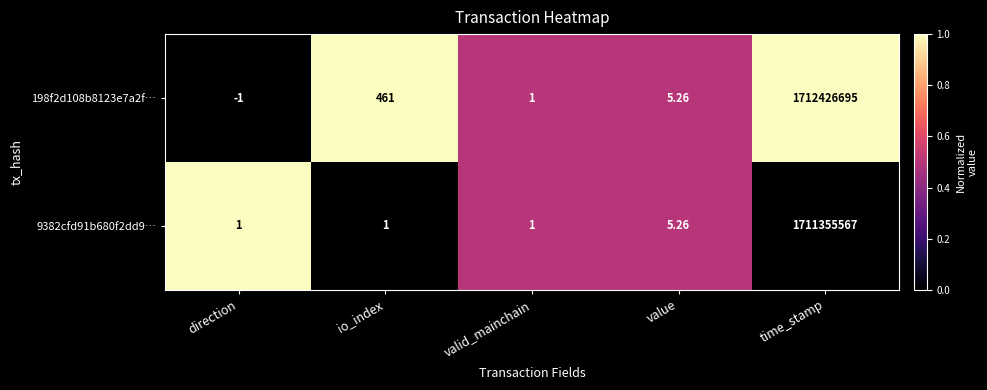

Where is 9382cfd91b680f2dd9… nearest to the value 855677784?

value